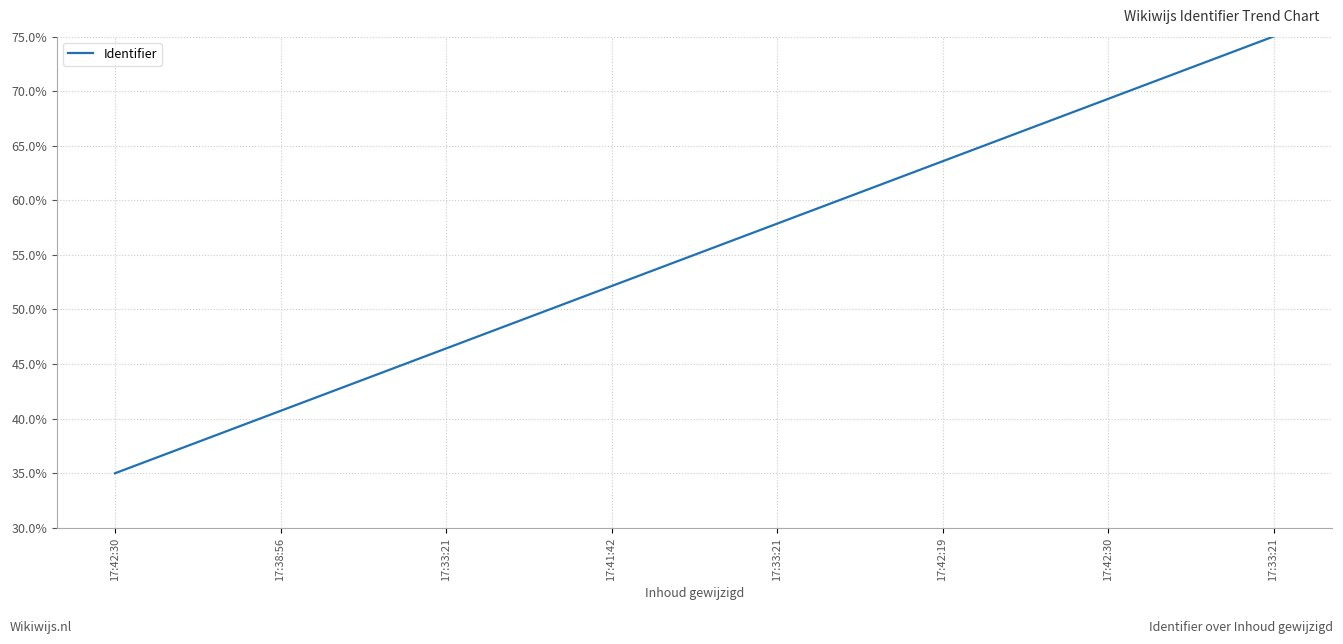

Reading left to right, transcribe all the data shown in this chart.

17:42:30=0.3	17:38:56=0.4	17:33:21=0.5	17:41:42=0.5	17:33:21=0.6	17:42:19=0.6	17:42:30=0.7	17:33:21=0.8